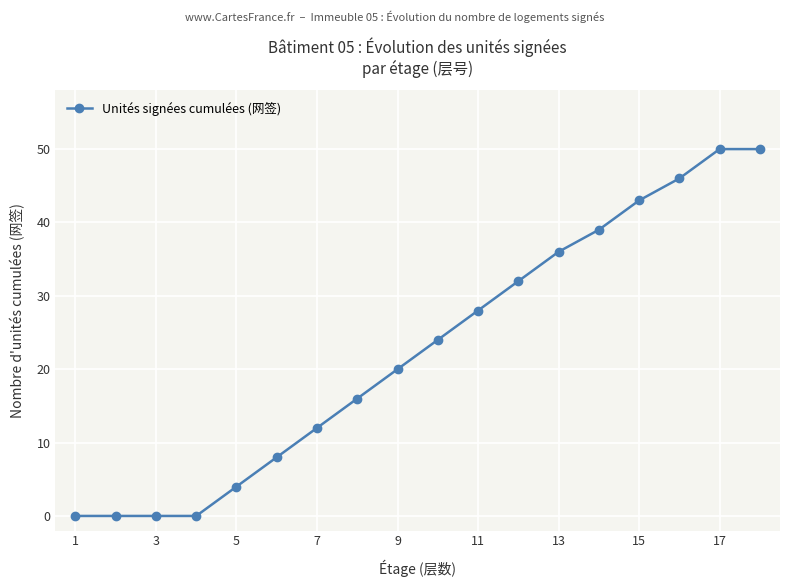

Reading left to right, extract all data points from this chart.

0	0	0	0	4	8	12	16	20	24	28	32	36	39	43	46	50	50